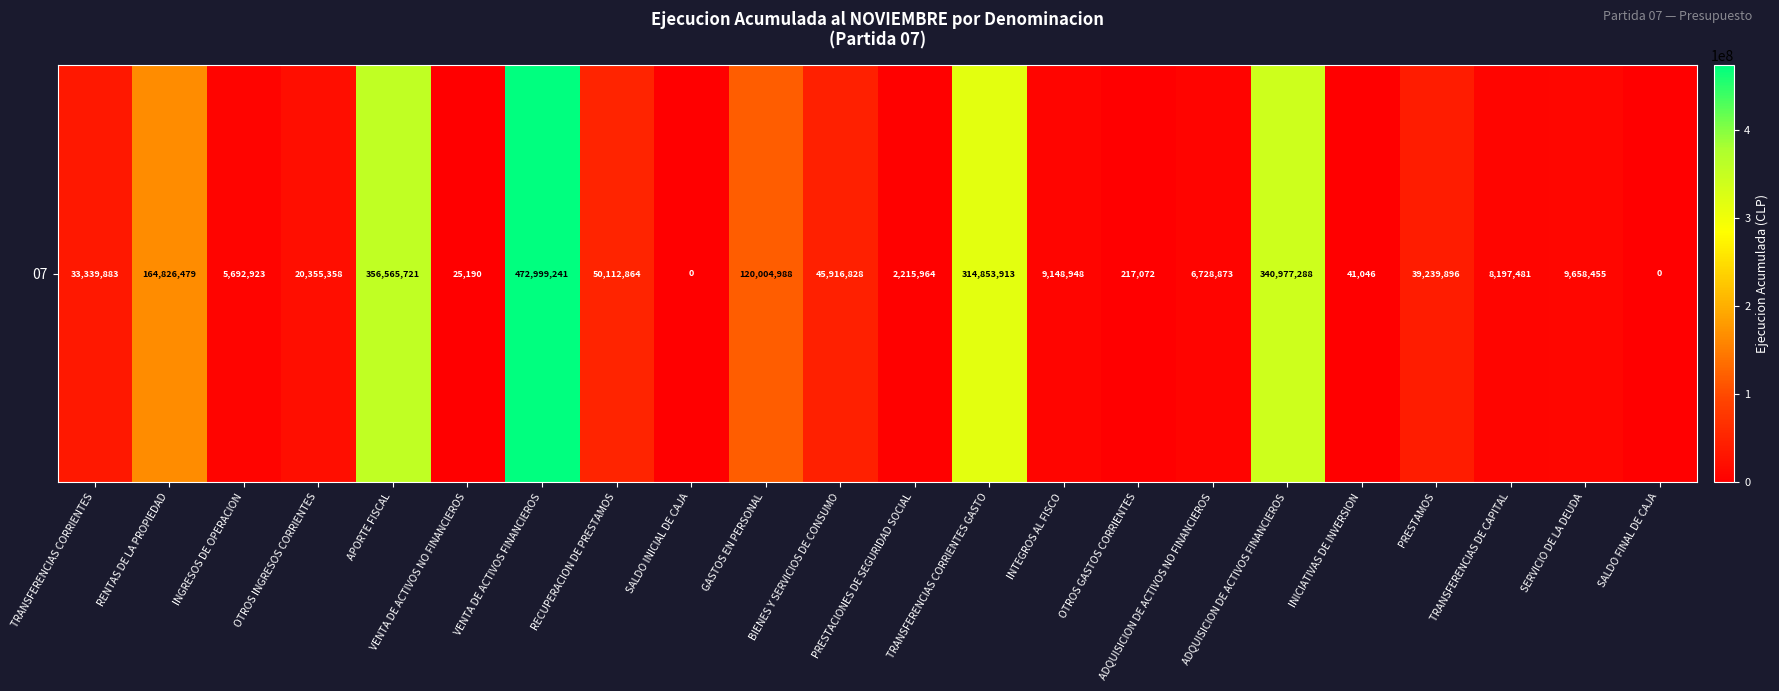

What is the sum of the values at SALDO INICIAL DE CAJA and PRESTAMOS?

39239896